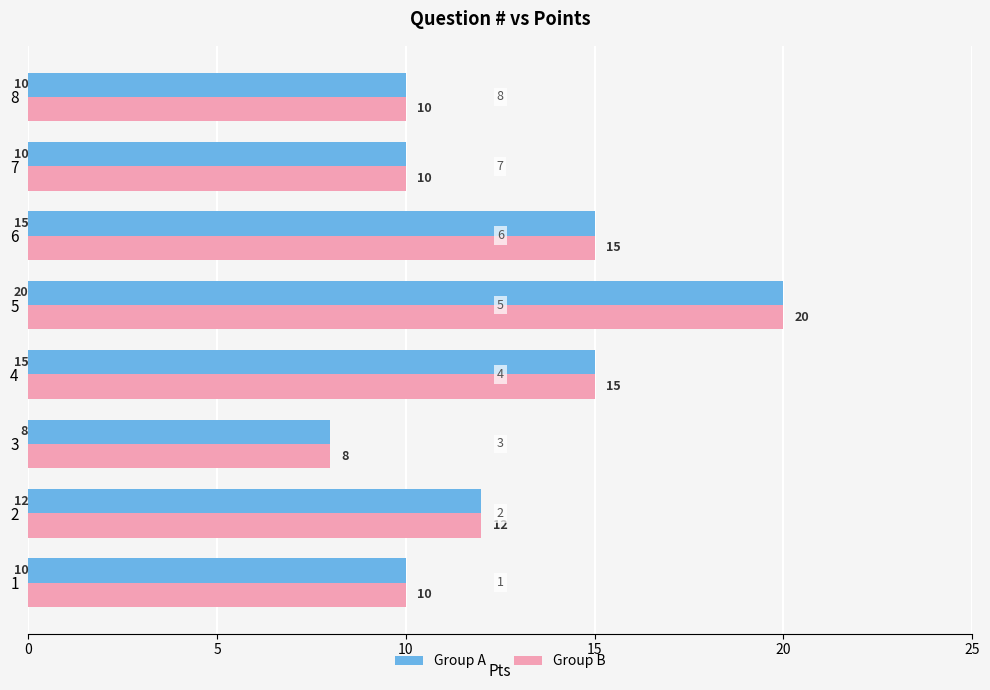

How many Group B values are between 10 and 15?

6